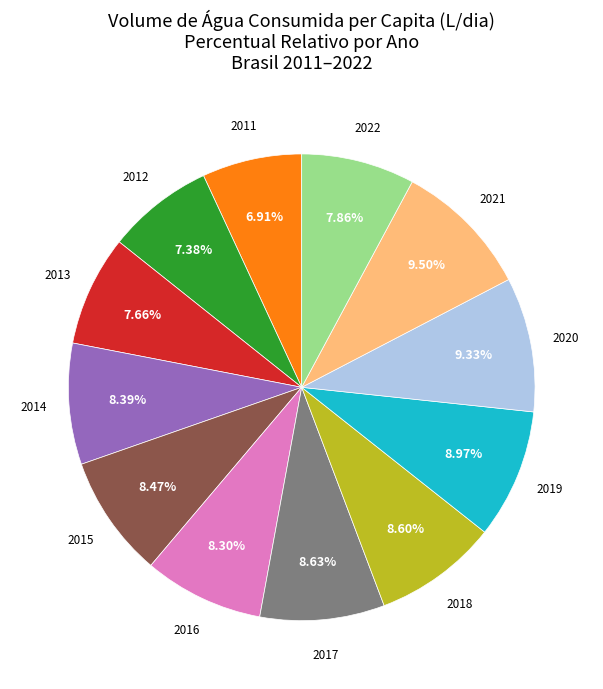

To the nearest percent, what portion does 2015 represent?

8%